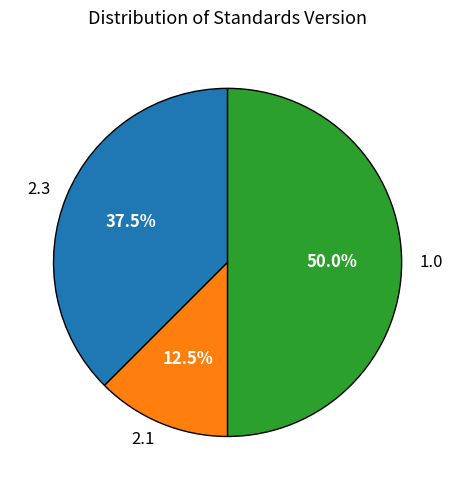

Rank the categories by value from highest to lowest.

1.0, 2.3, 2.1